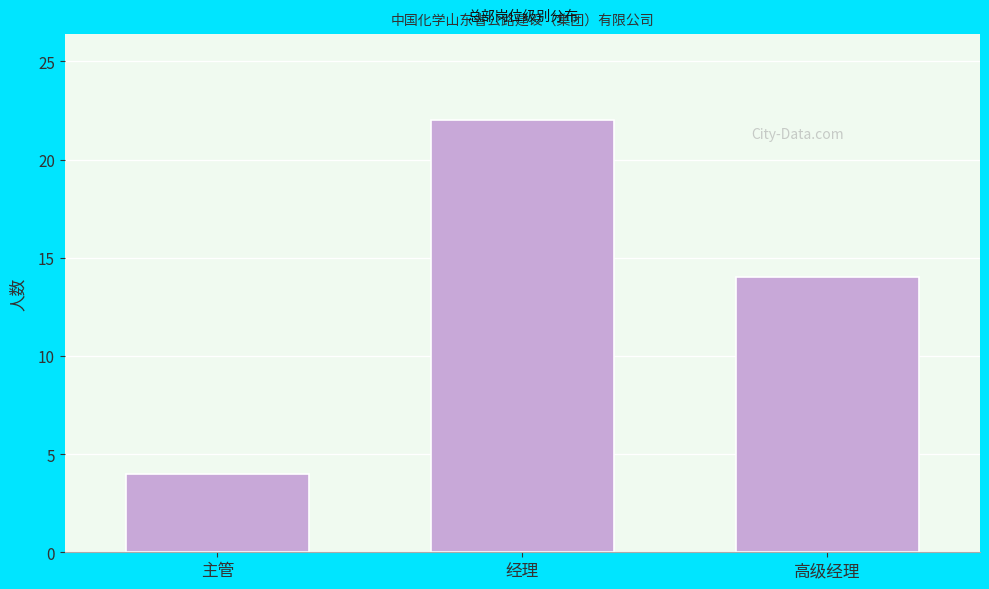

Reading right to left, extract all data points from this chart.

14	22	4